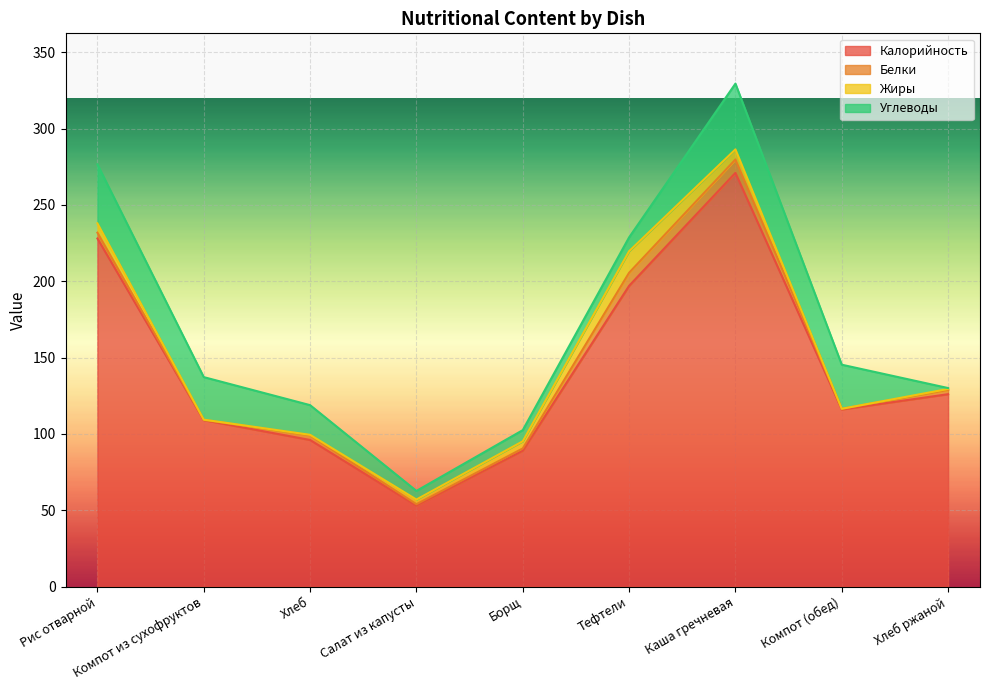

The value of Углеводы at Компот (обед) is 39.8. True or false?

False